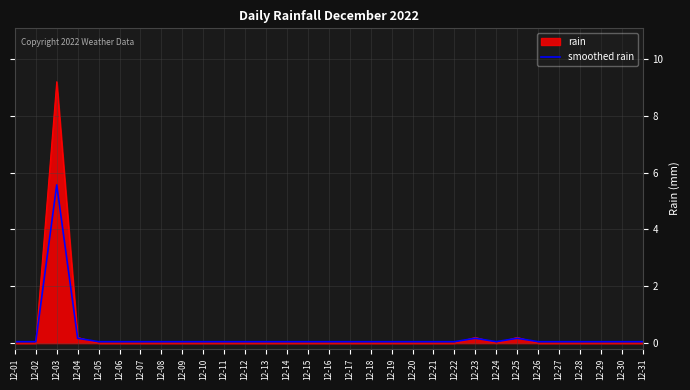

Which label corresponds to the largest value in the chart?

12-03